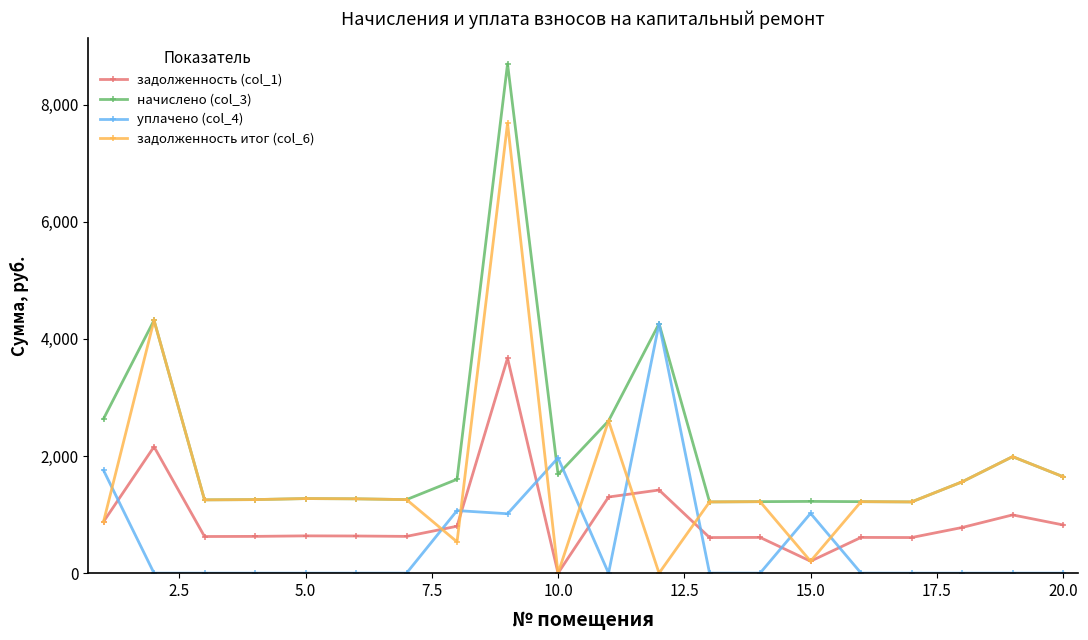

What is the average value of the задолженность (col_1) series?

931.2